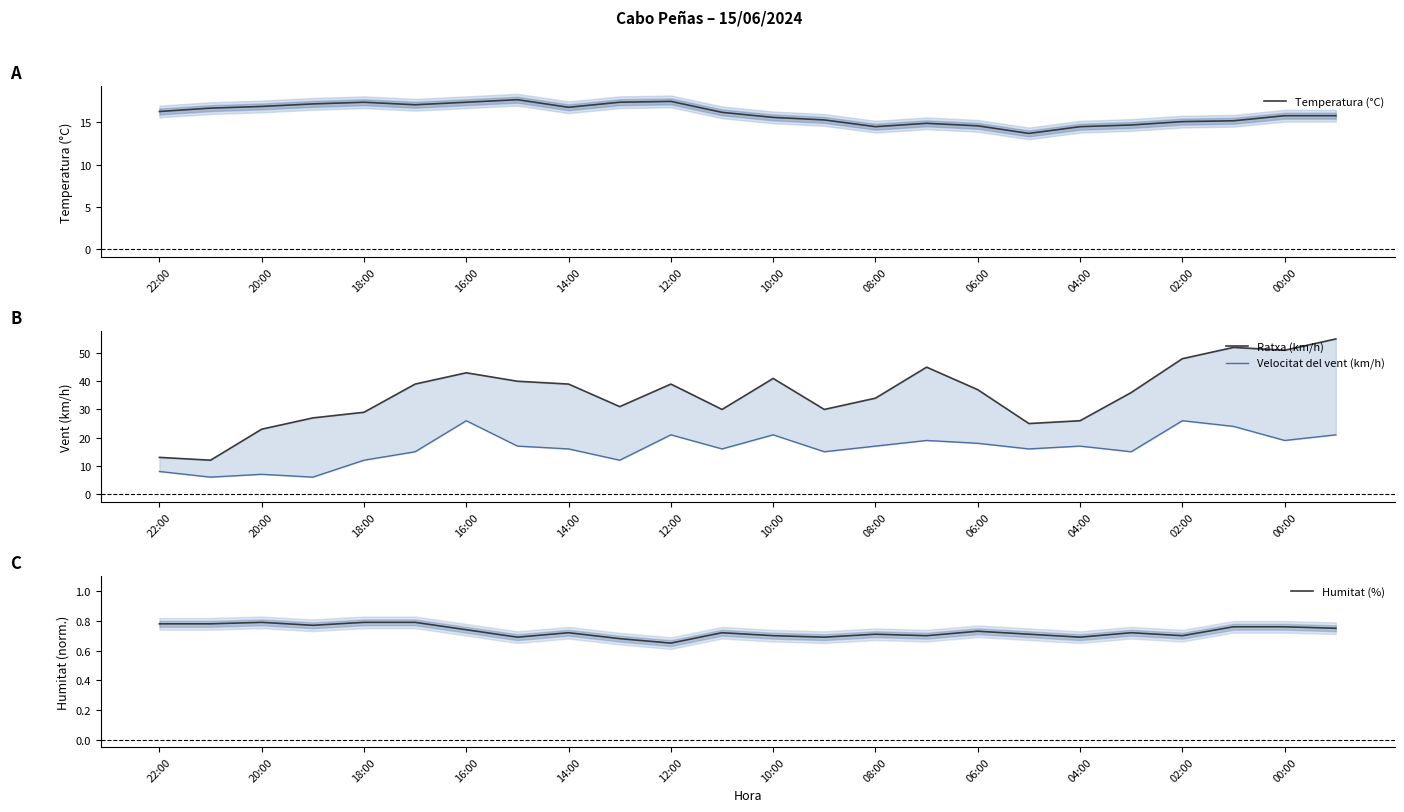

The Temperatura (°C) series shows 17.4 at 16:00. True or false?

True